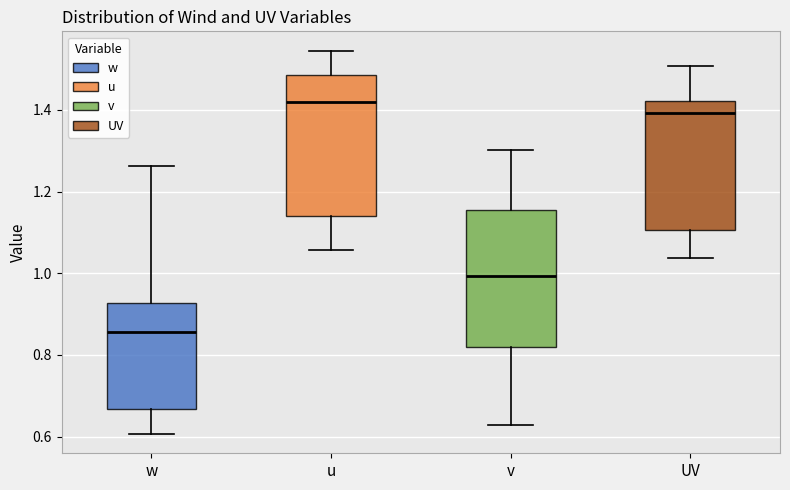

Which box has the highest median line?

u